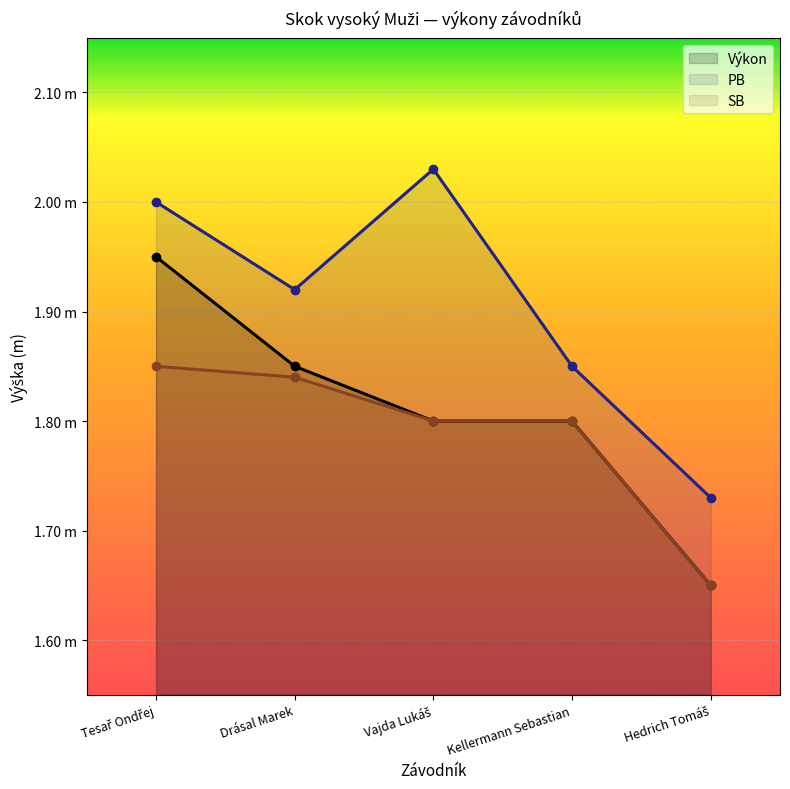

What is the label of the 2nd point from the right?

Kellermann Sebastian